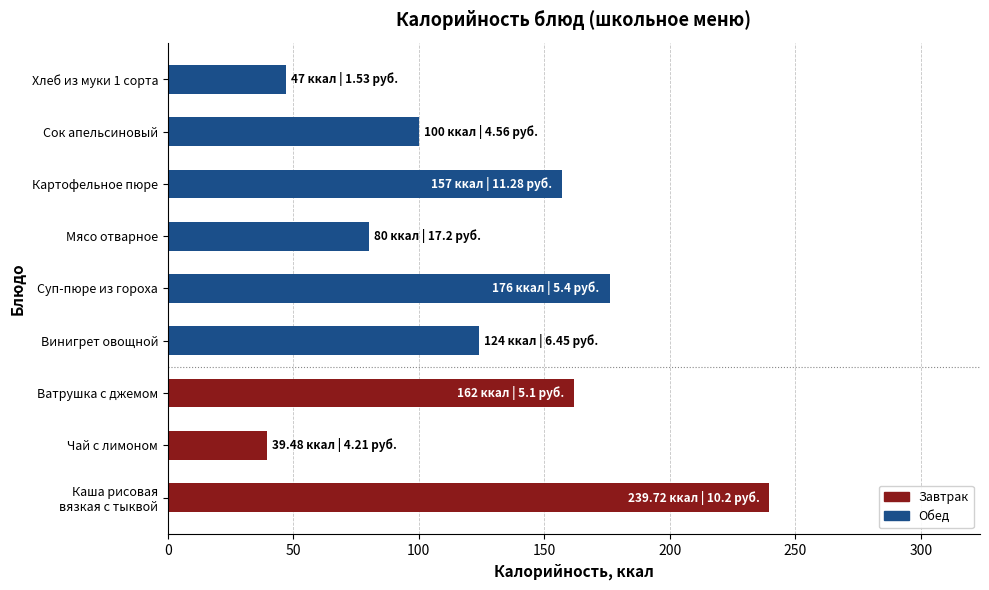

What is the change in value from Суп-пюре из гороха to Хлеб из муки 1 сорта?

-129.0